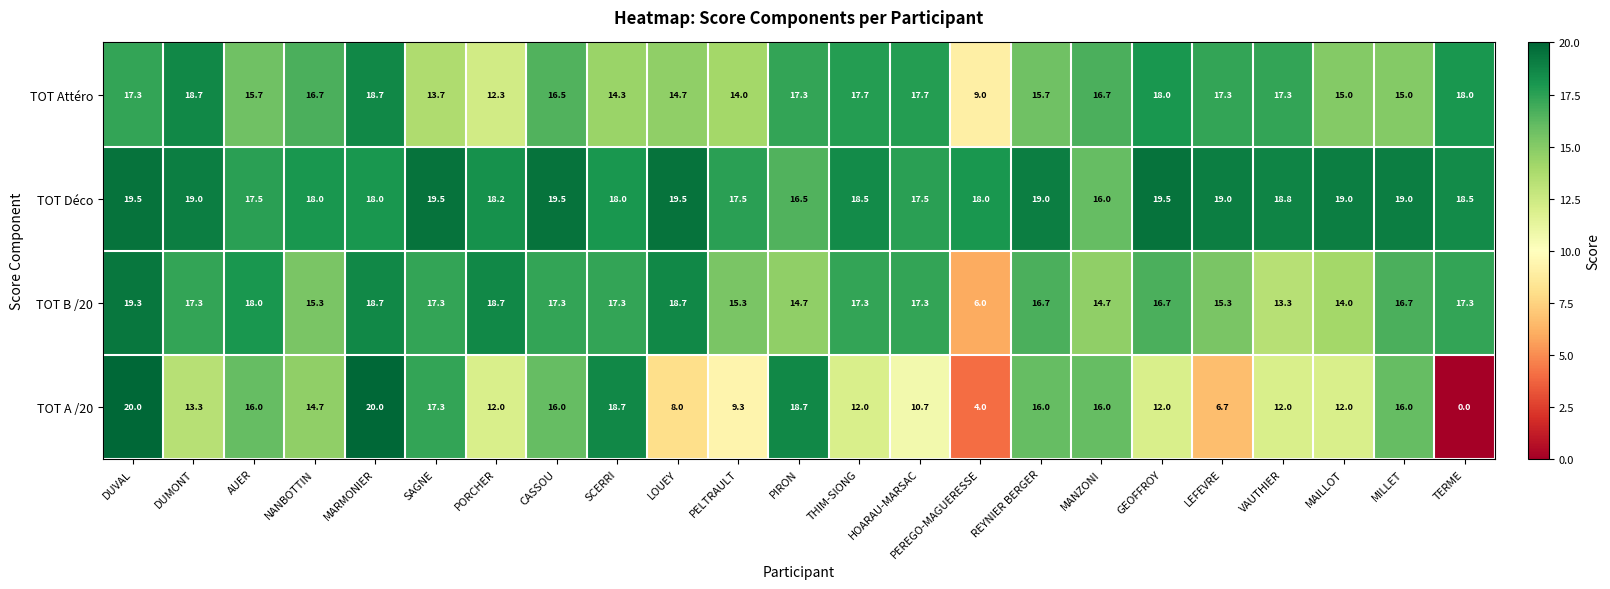

How many data points does each series have?

23